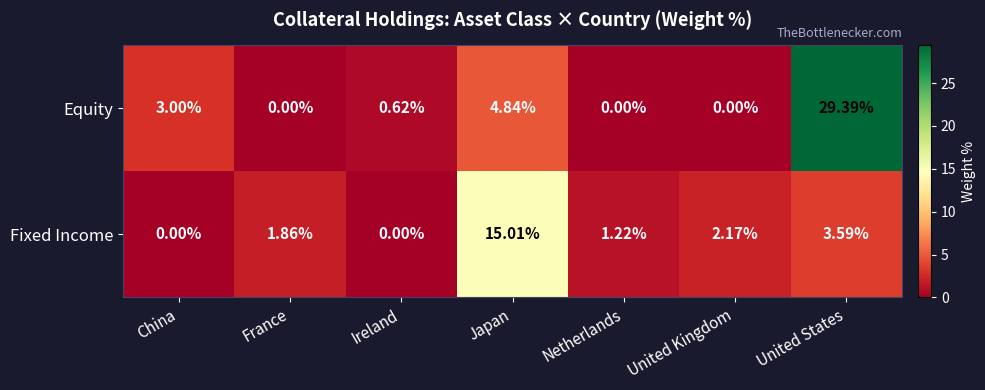

Which category has the highest value in the Equity series?

United States